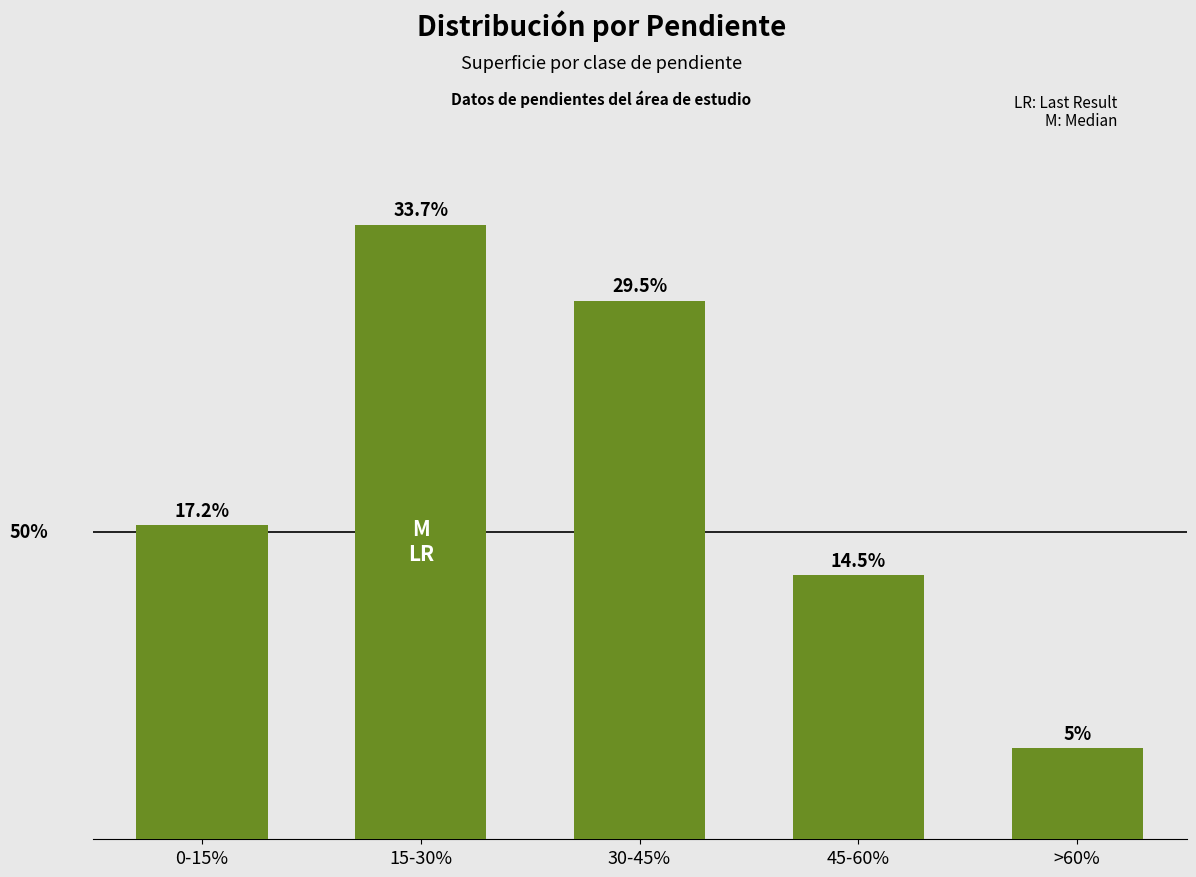

Are the bars horizontal?

No